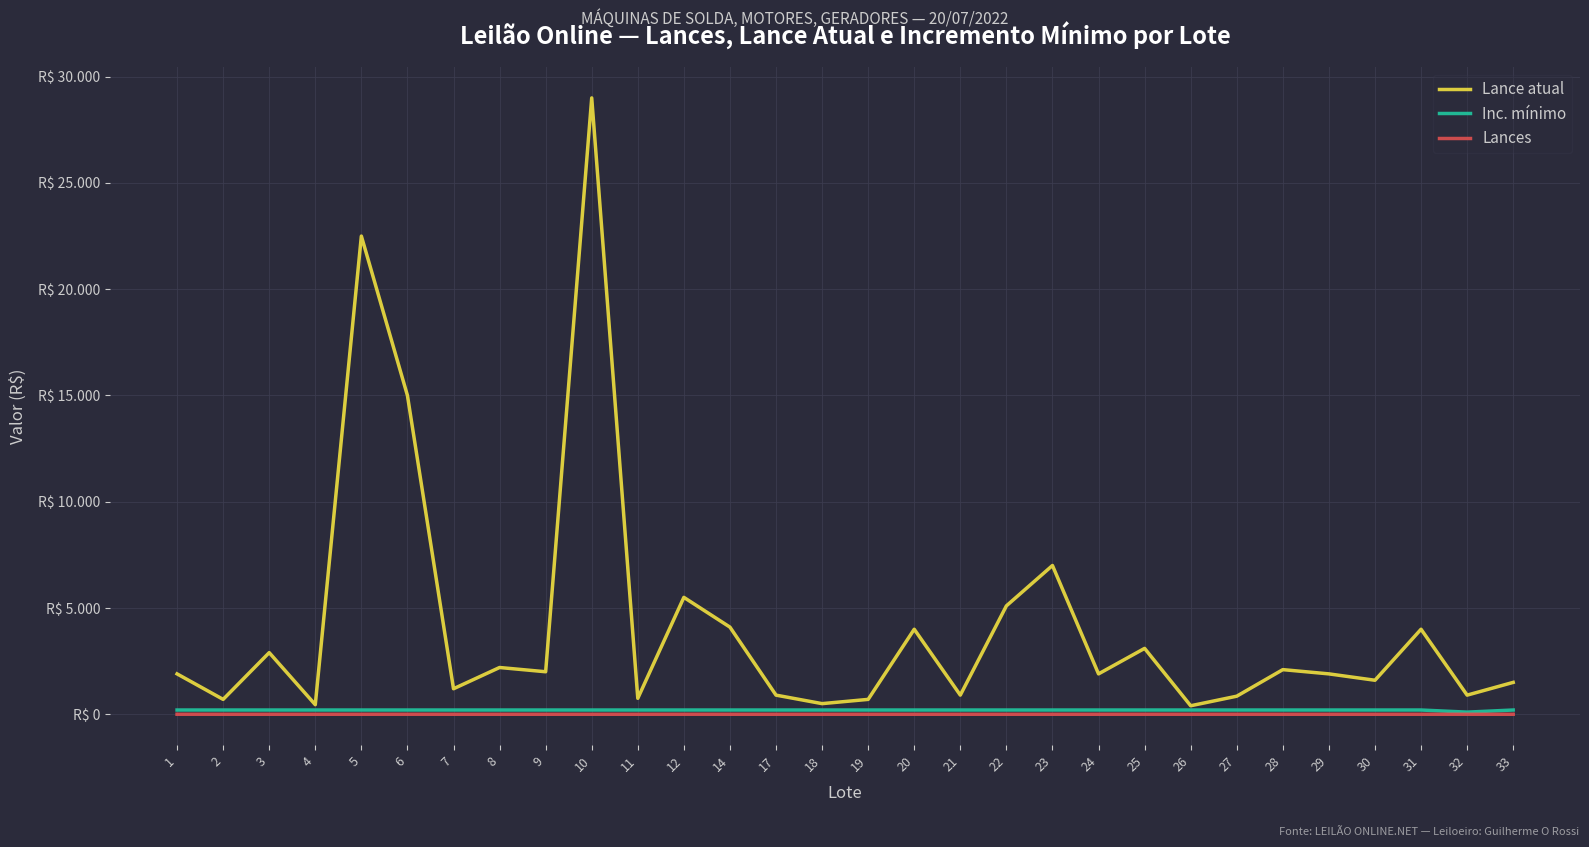

What are all the series names shown in the legend?

Lance atual, Inc. mínimo, Lances